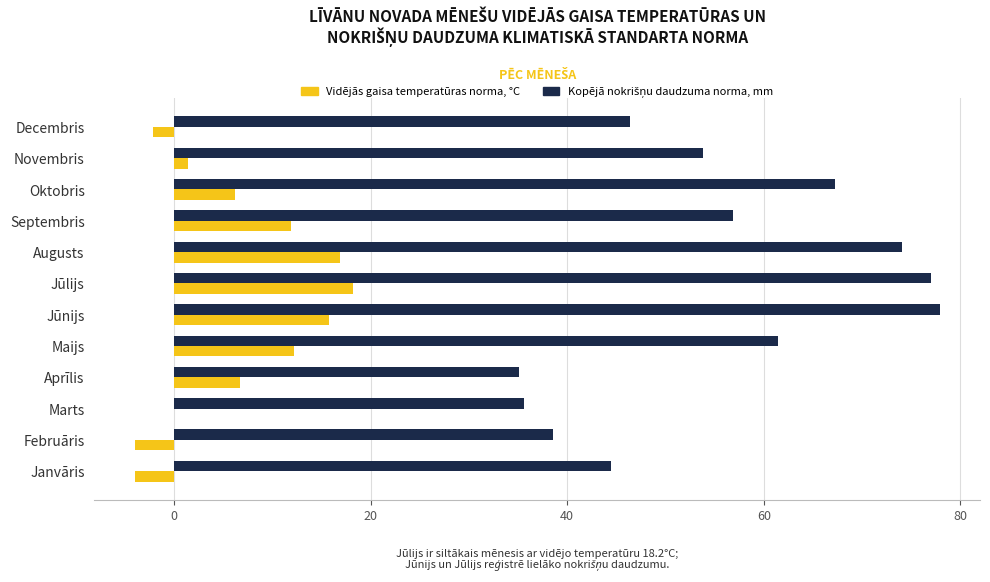

What is the total value across all series at Februāris?

34.6